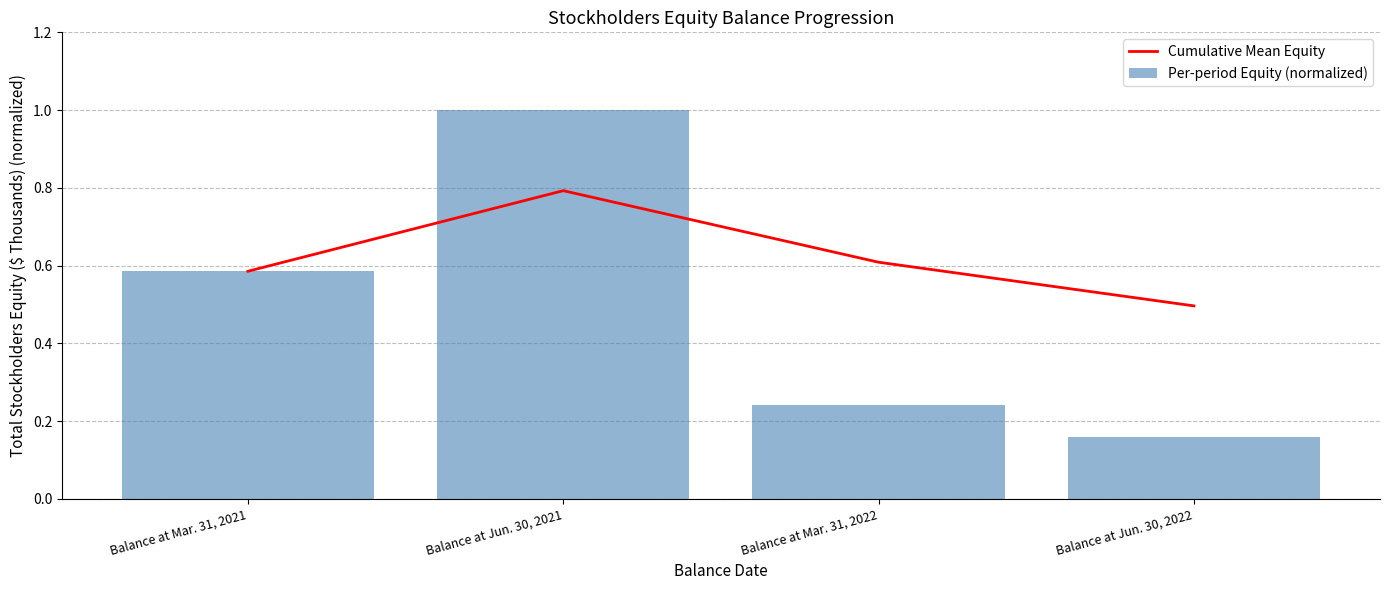

What is the total value across all series at Balance at Jun. 30, 2021?

1.8